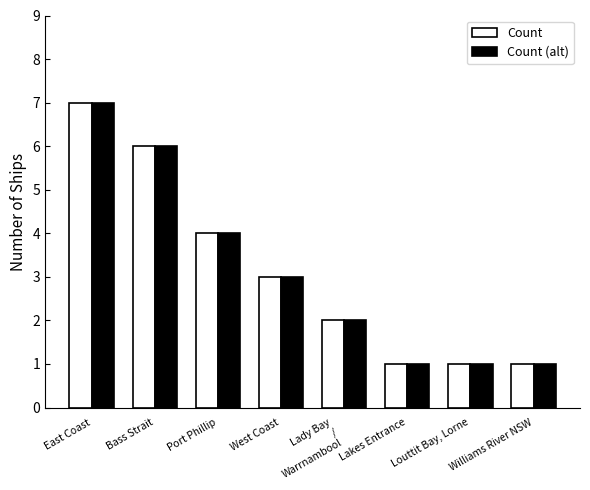

At which category is the sum across all series the highest?

East Coast